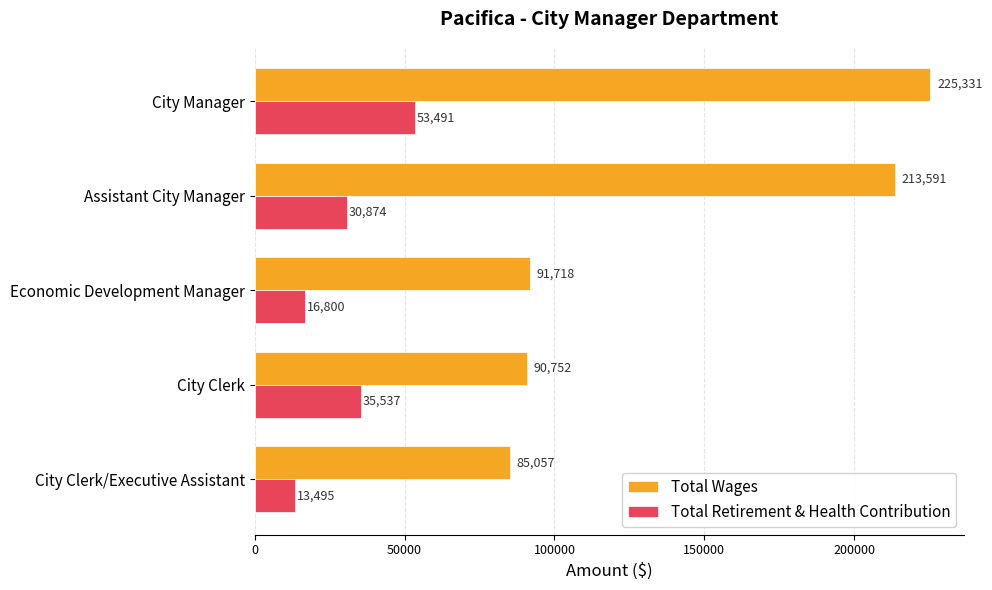

Between City Manager and Economic Development Manager, which series saw the biggest shift?

Total Wages